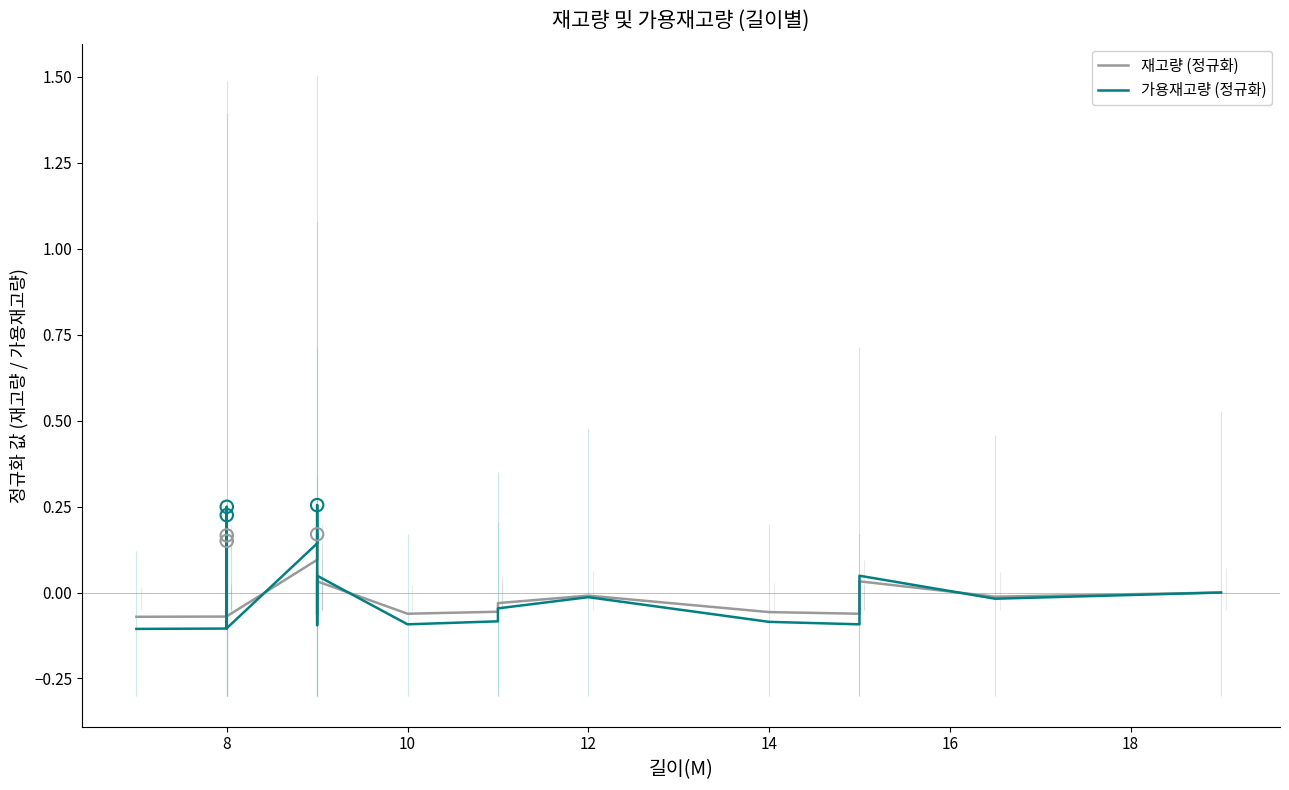

Which series contains the lowest Y value?

가용재고량 (정규화)